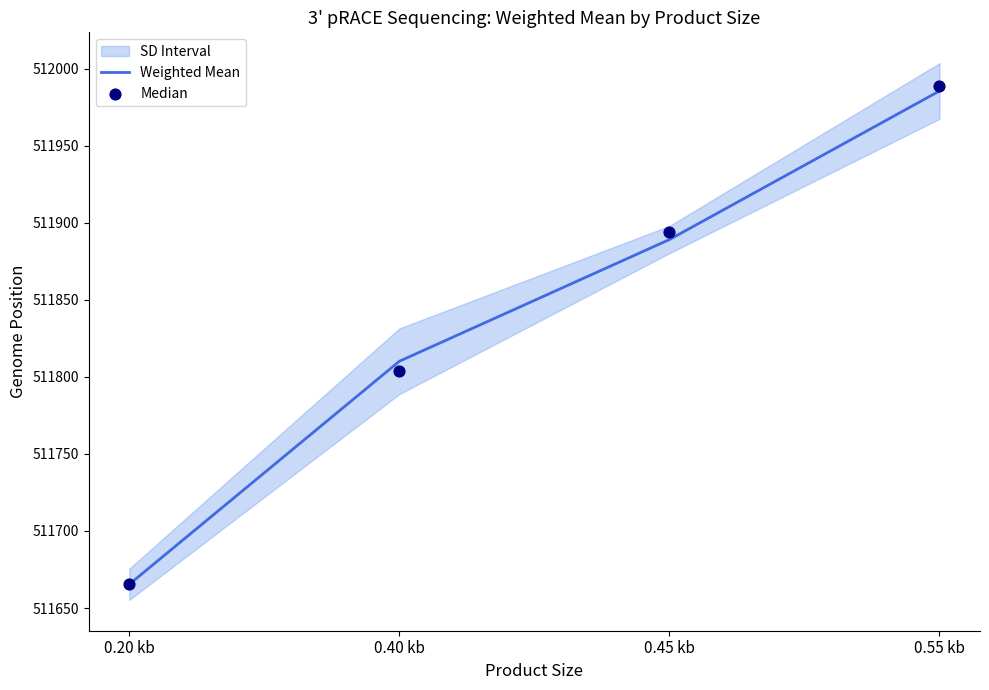

Which series contains the lowest Y value?

Weighted Mean